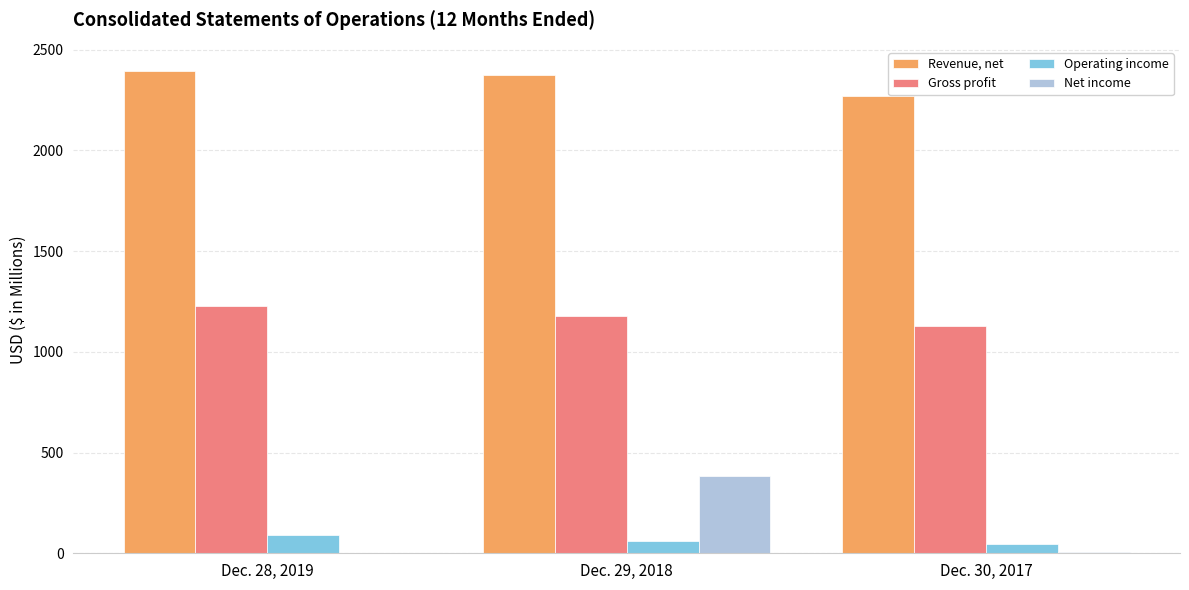

Is the value of Revenue, net at Dec. 30, 2017 greater than the value of Net income at Dec. 30, 2017?

Yes